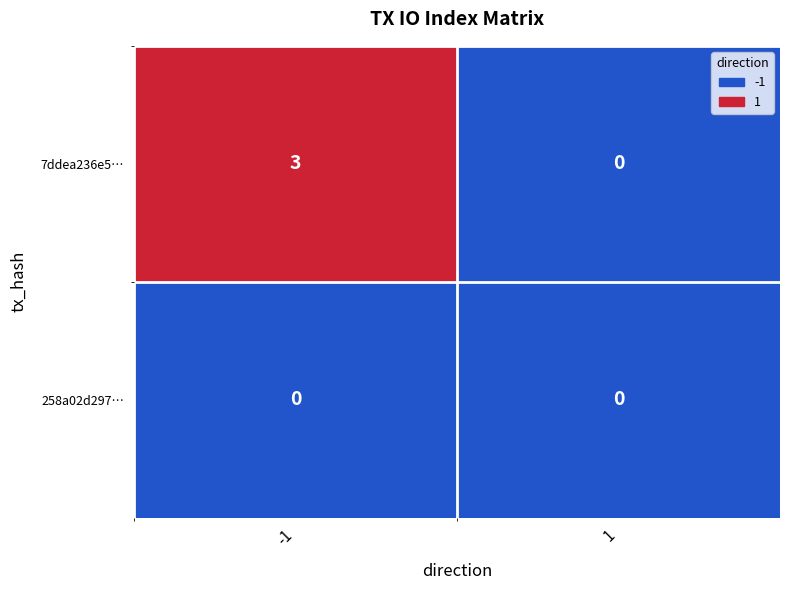

Which series changed the most between -1 and 1?

7ddea236e5…